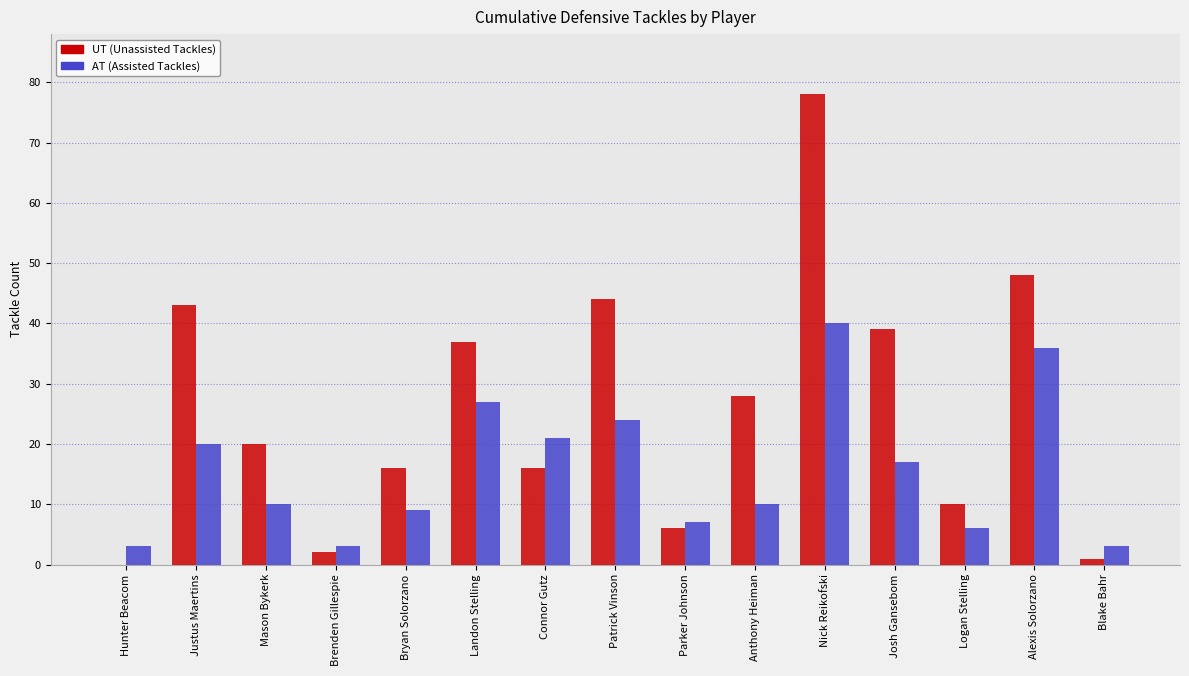

What is the approximate value of AT (Assisted Tackles) at Connor Gutz, to the nearest 5?

20